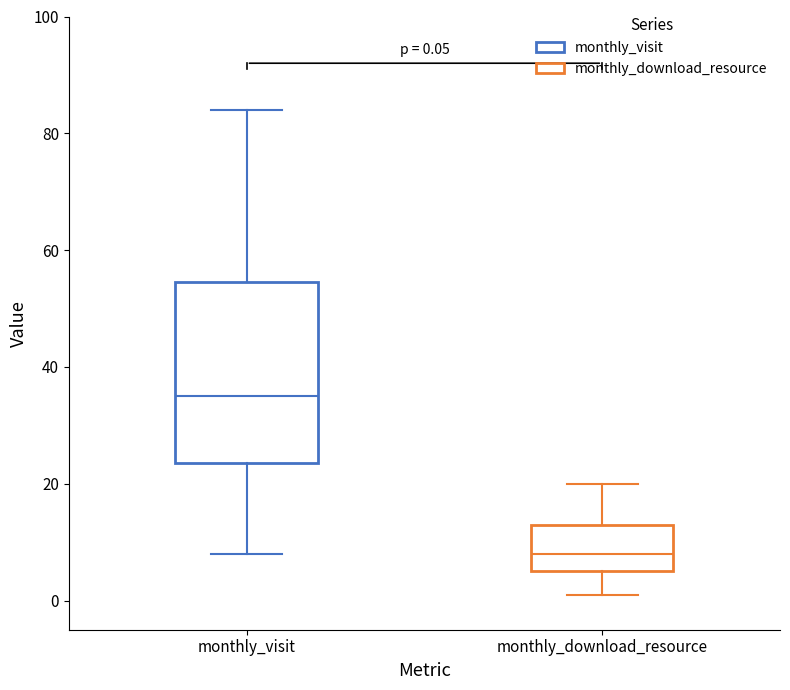

Which box is the tallest, from its lower edge to its upper edge?

monthly_visit